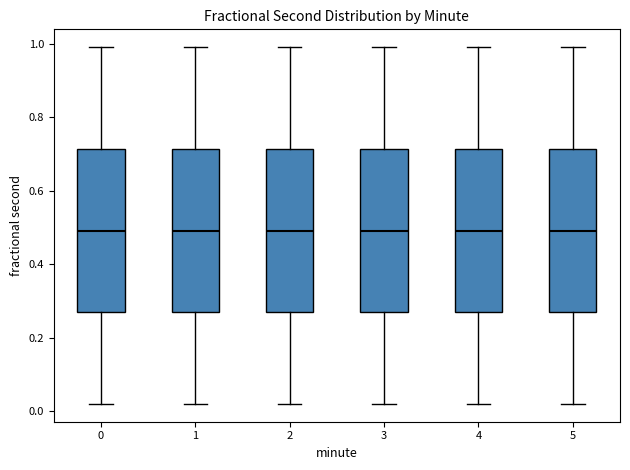

Reading left to right, read every box against the y-axis: the position of its median line, the range the box covers, and the ends of its whiskers. The values are not printed on the chart, so give them approximately, as read against the axis.

0: median 0.48, box 0.26 to 0.72, whiskers 0.02 to 1.00
1: median 0.48, box 0.26 to 0.72, whiskers 0.02 to 1.00
2: median 0.48, box 0.26 to 0.72, whiskers 0.02 to 1.00
3: median 0.48, box 0.26 to 0.72, whiskers 0.02 to 1.00
4: median 0.48, box 0.26 to 0.72, whiskers 0.02 to 1.00
5: median 0.48, box 0.26 to 0.72, whiskers 0.02 to 1.00